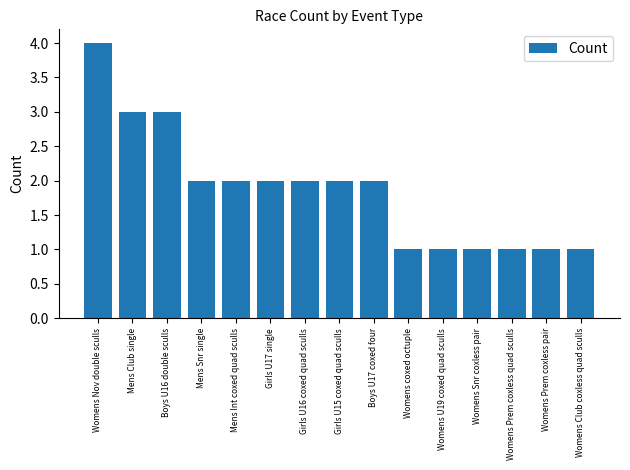

What is the minimum value shown in the chart?

1